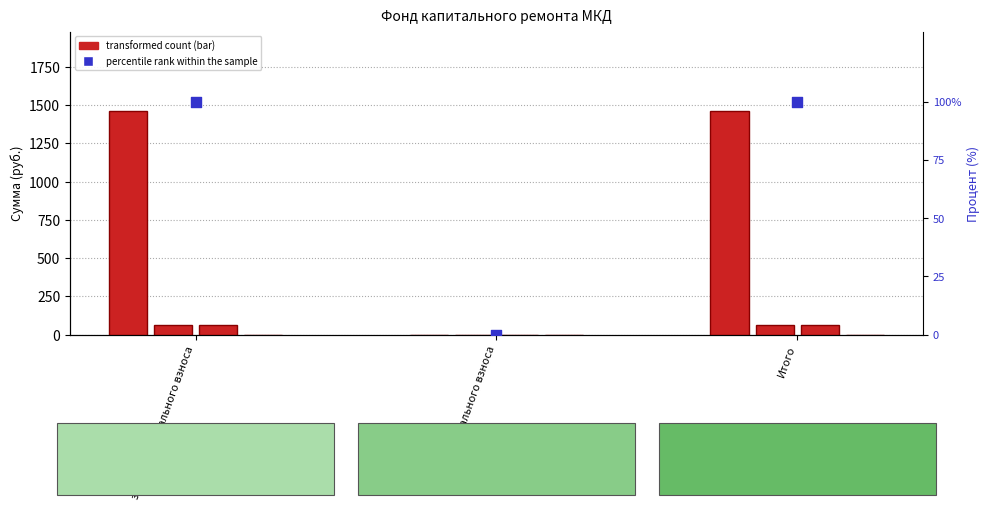

Which series has the largest total across all categories?

Остаток на начало